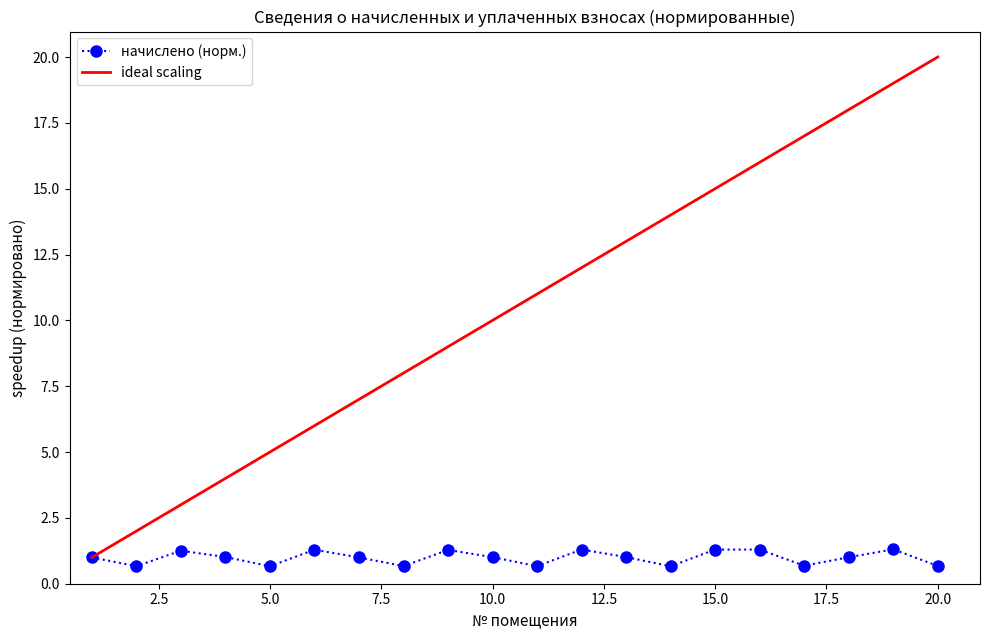

What is the greatest value displayed?

20.0